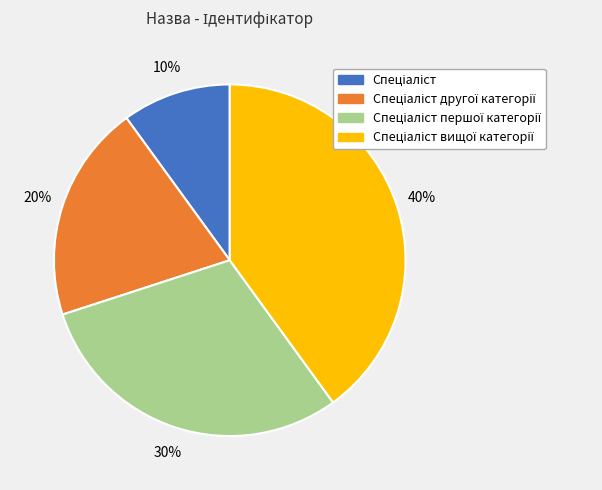

To the nearest percent, what is the difference between the largest and smallest slice percentages?

30%